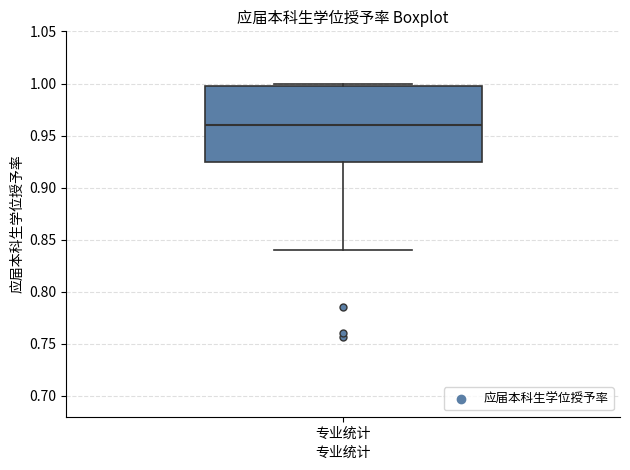

Where is the lower edge of the box for 专业统计 on the y-axis? The values are not printed on the chart, so give them approximately, as read against the axis.

0.925